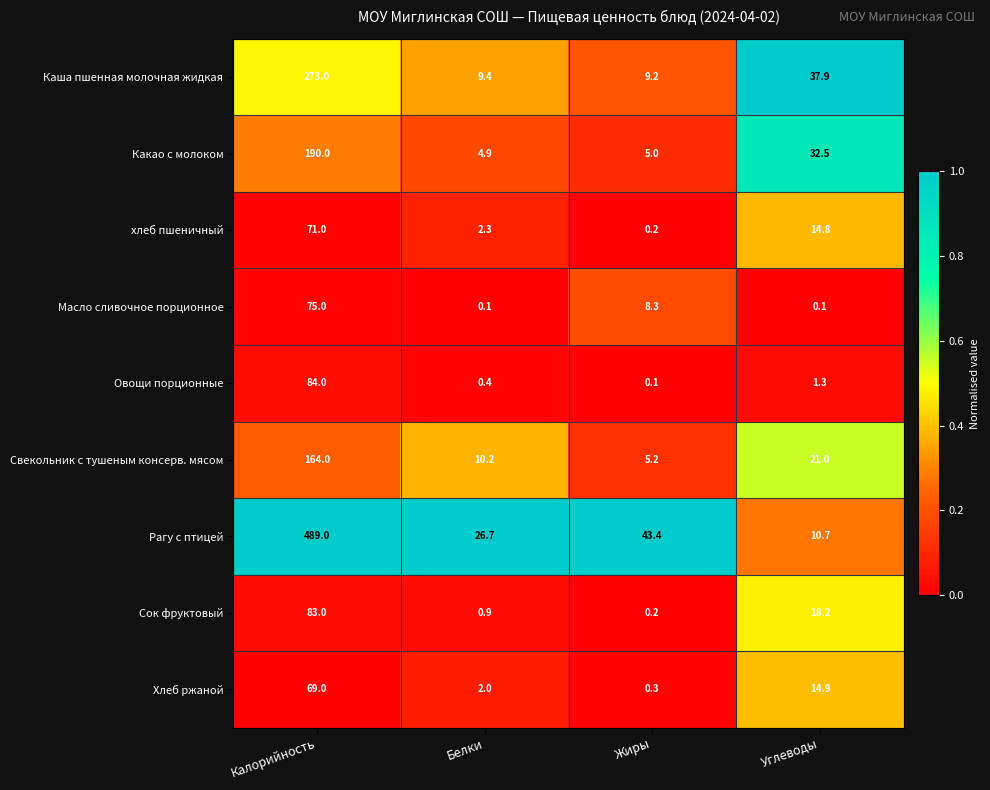

What is the sum of all Хлеб ржаной values?

86.2